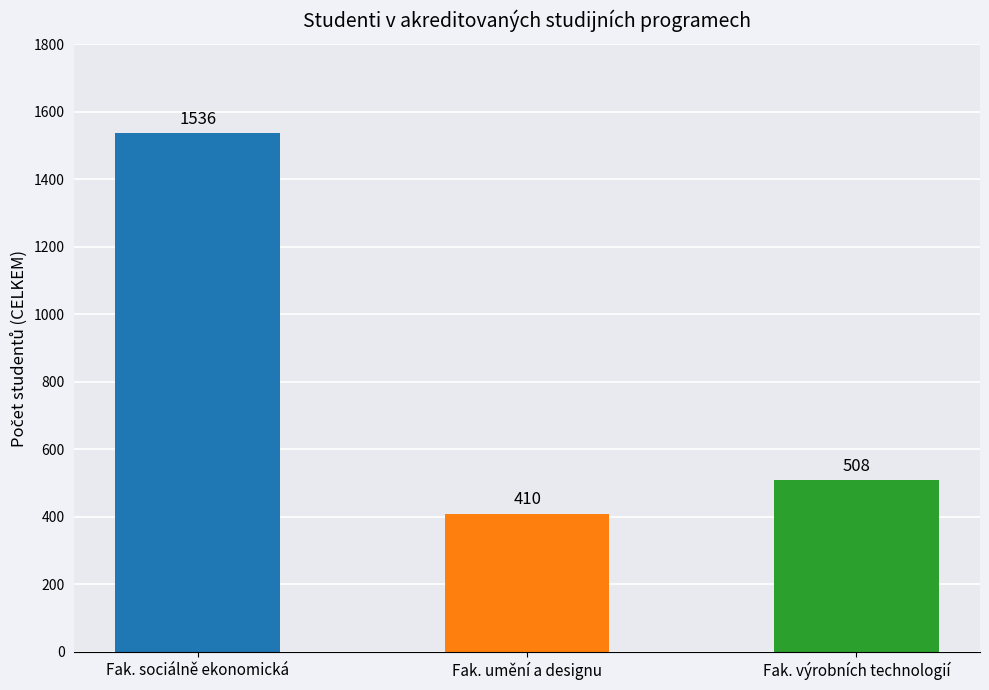

How many bars are there in total?

3